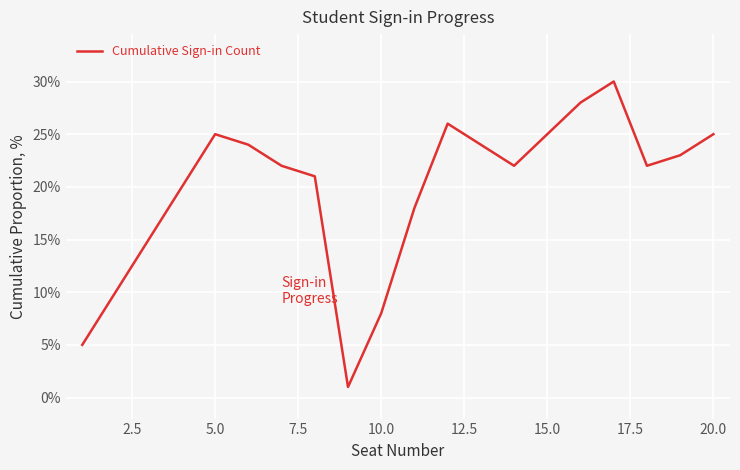

What is the maximum value shown in the chart?

30